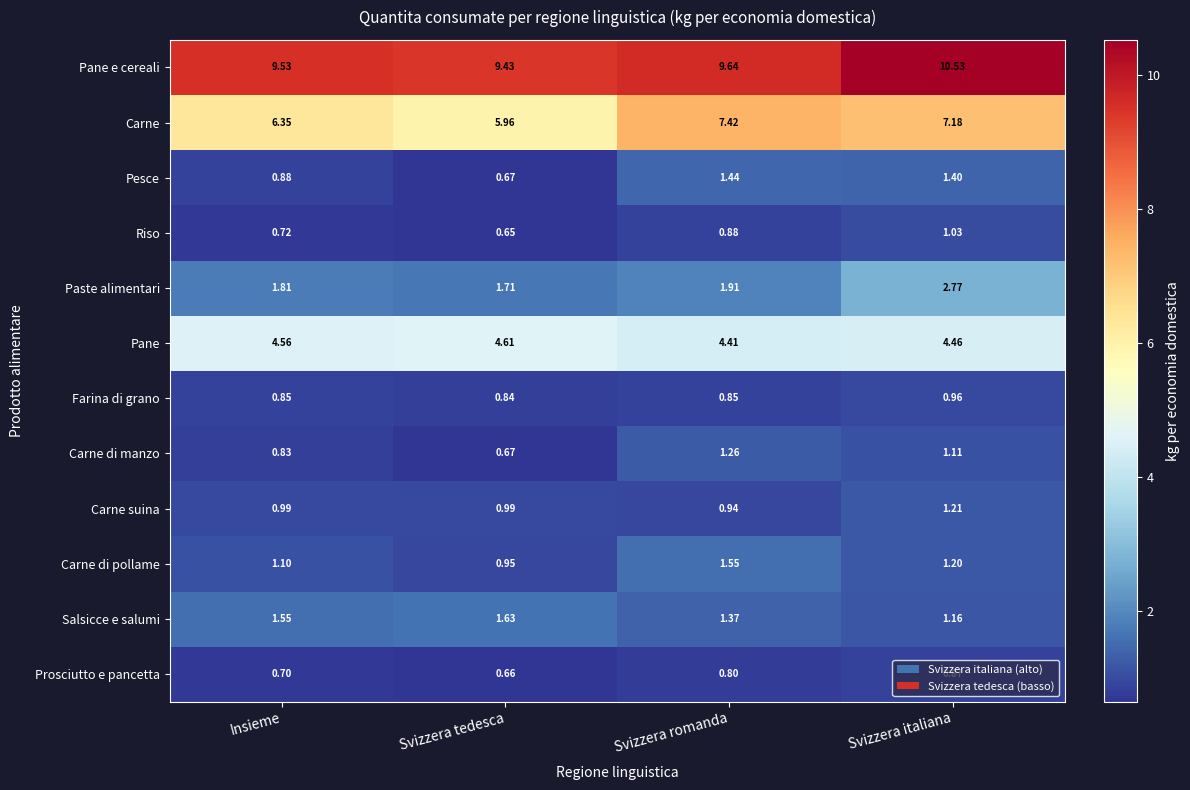

Which series has the largest total across all categories?

Pane e cereali